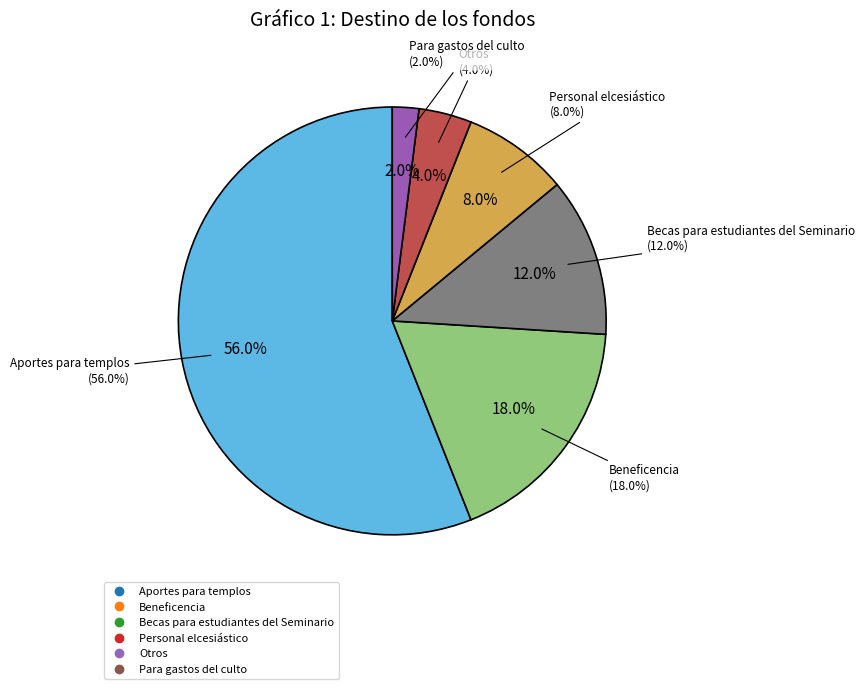

What is the smallest slice in the pie chart?

Para gastos del culto